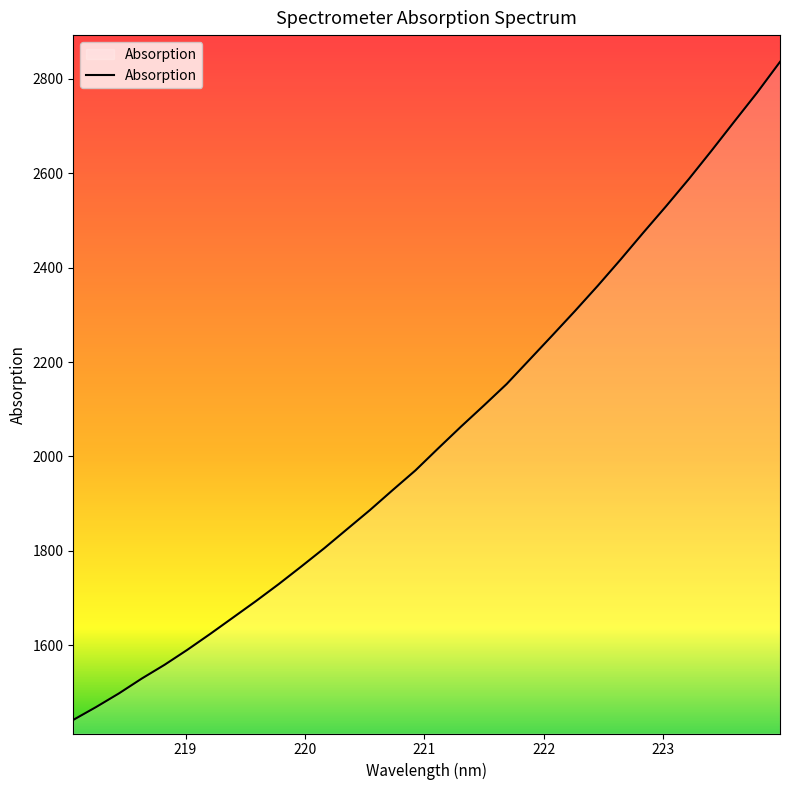

What is the minimum value shown in the chart?

1441.8